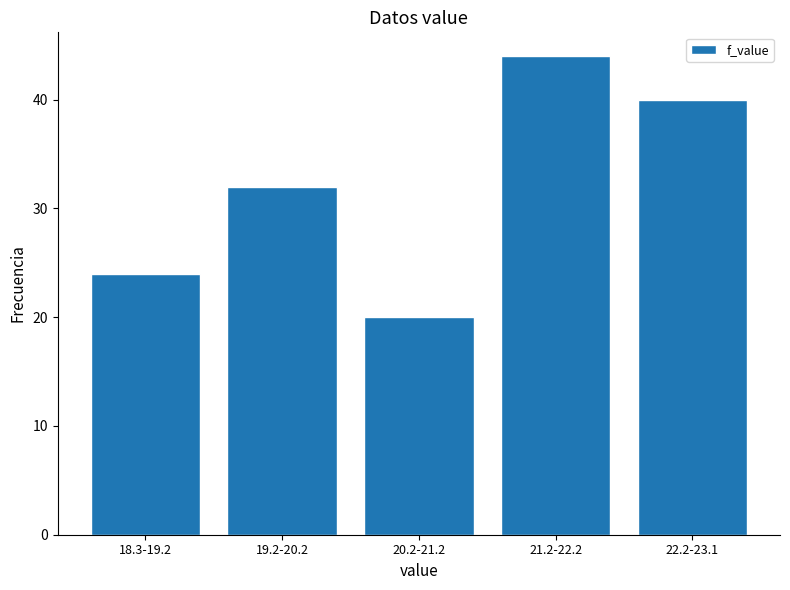

Reading left to right, what are all the values shown in this chart?

24	32	20	44	40